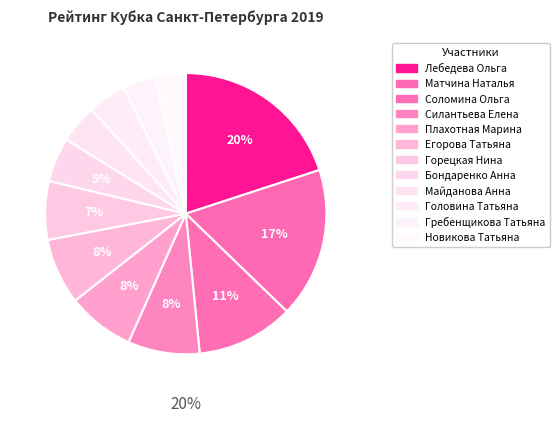

True or false: Егорова Татьяна accounts for 15% of the total.

False